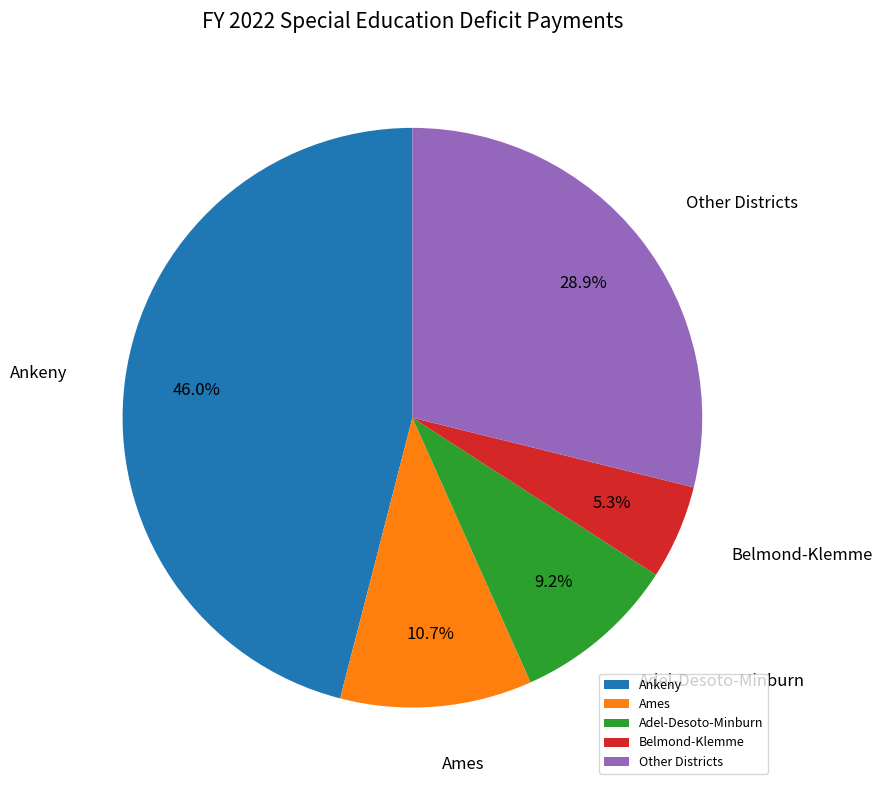

How many slices are in this pie chart?

5